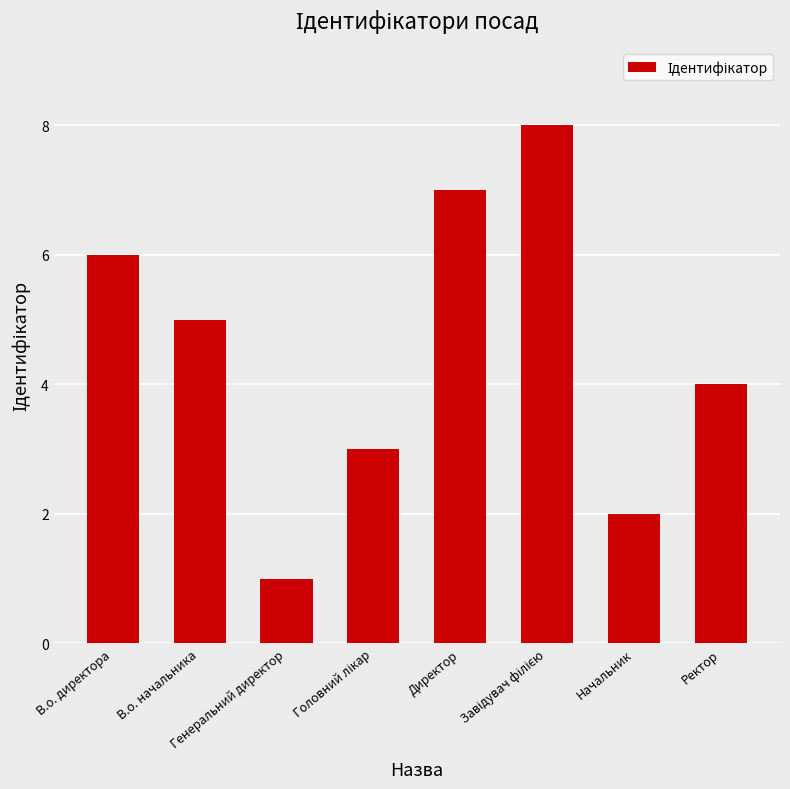

What is the maximum value shown in the chart?

8